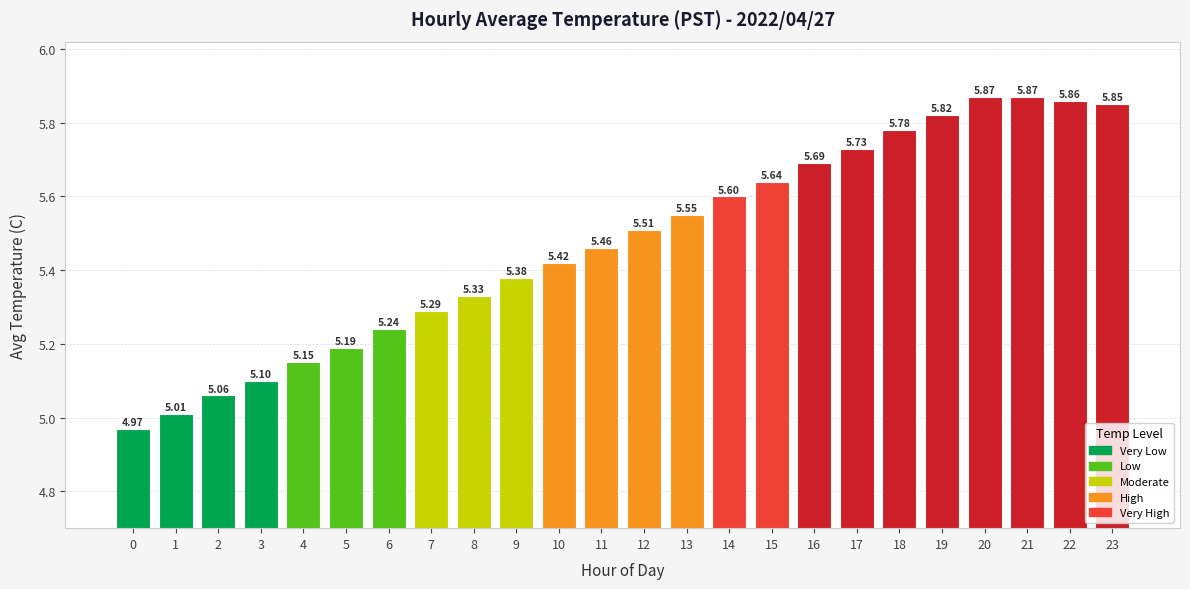

What is the ratio of the value at 12 to the value at 14?

1.0